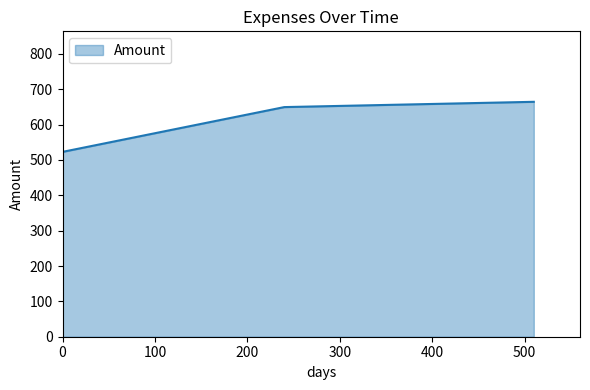

What is the greatest value displayed?

664.5